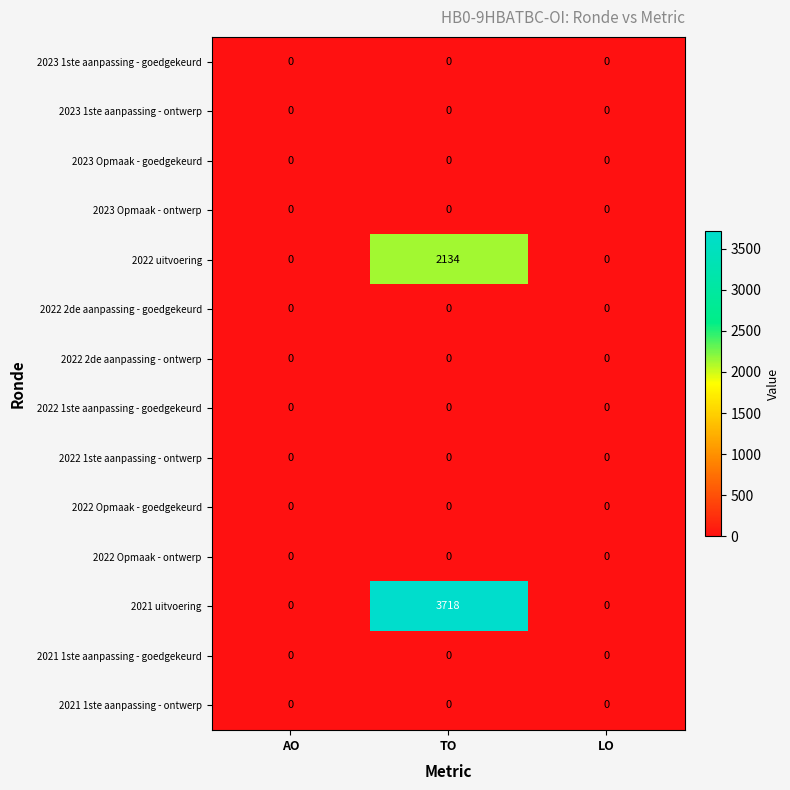

Which label corresponds to the largest value in the chart?

TO